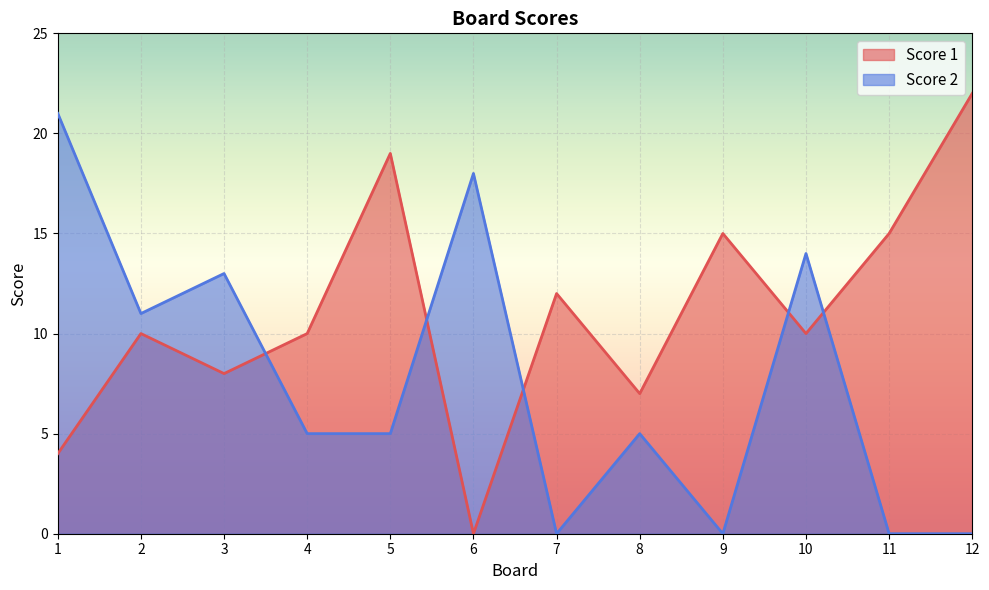

Is the value of Score 2 at 12 greater than the value of Score 1 at 8?

No